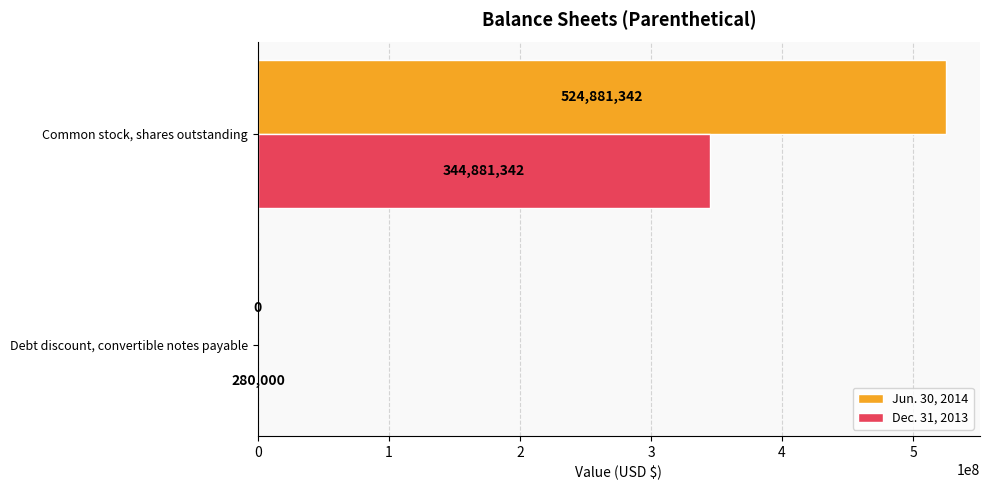

What is the sum of the Jun. 30, 2014 values at Debt discount, convertible notes payable and Common stock, shares outstanding?

524881342